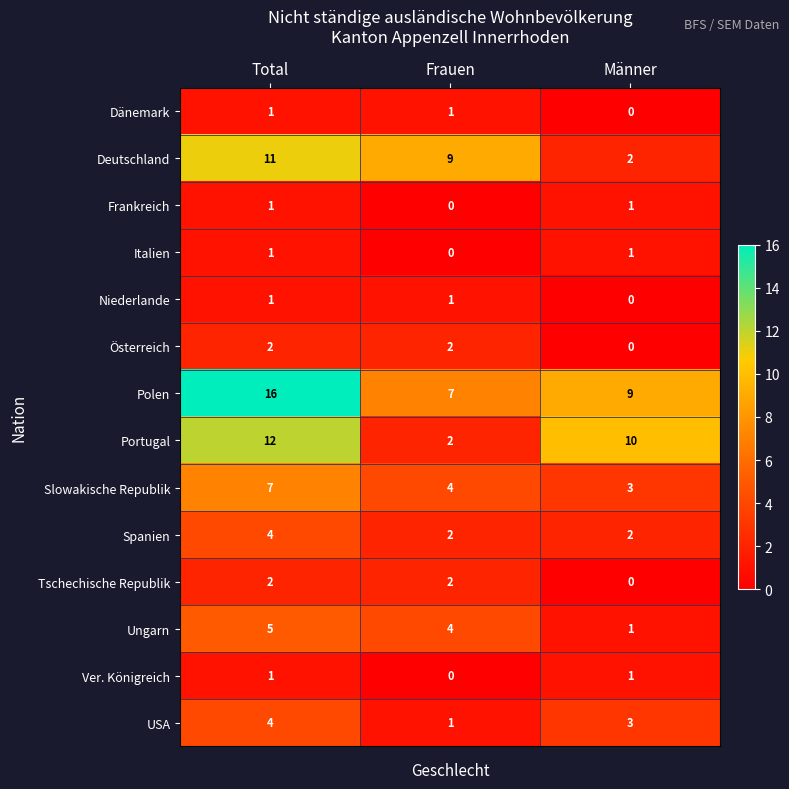

At which category does the chart reach its peak across all series?

Total